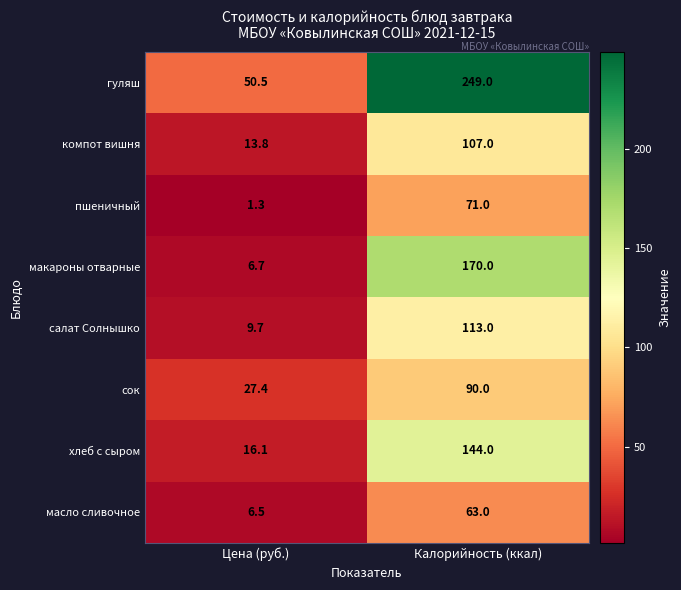

At which label is макароны отварные closest to 88?

Цена (руб.)